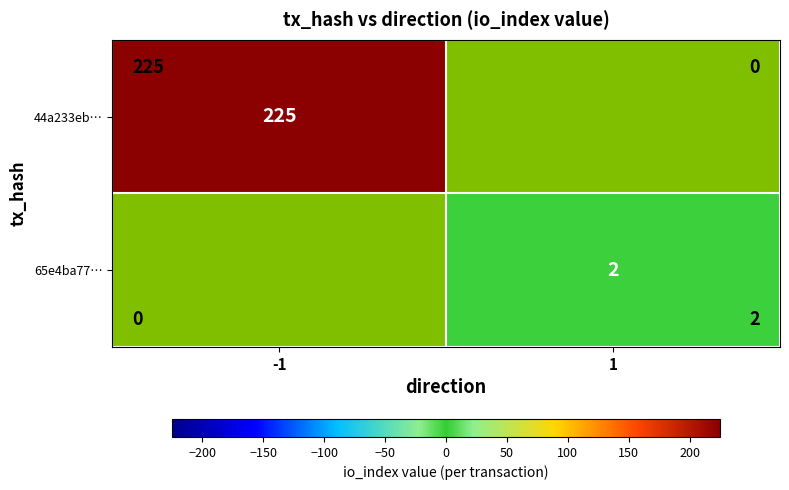

True or false: 65e4ba77… has a value of 2 at 1.

True